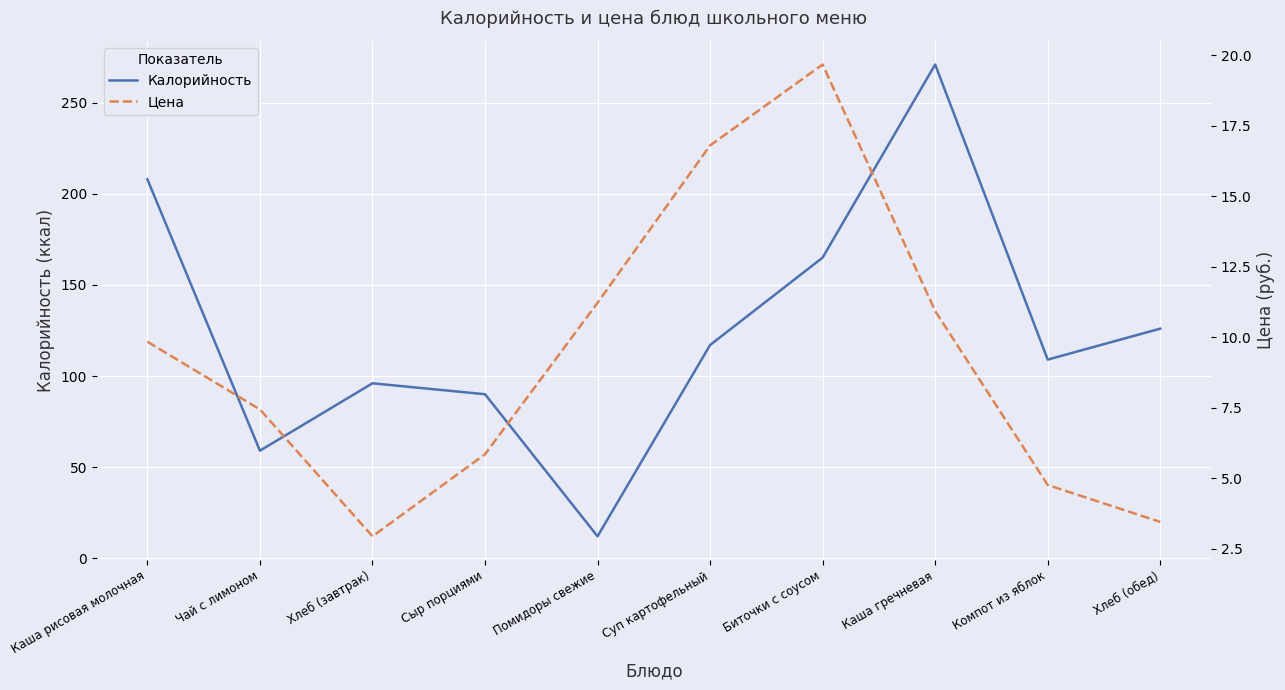

True or false: Цена has more than 0 interior local peaks.

True